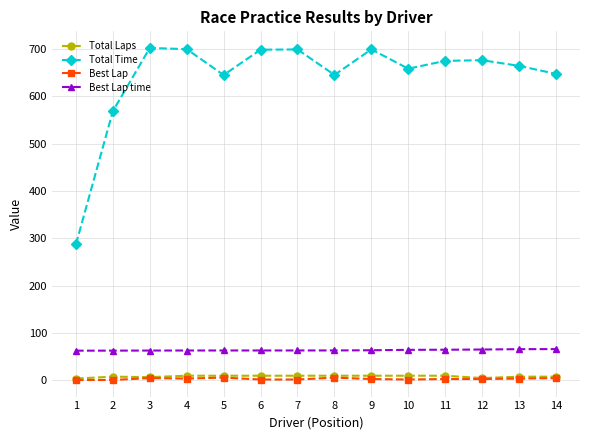

Does the chart display data point markers on the line(s)?

Yes